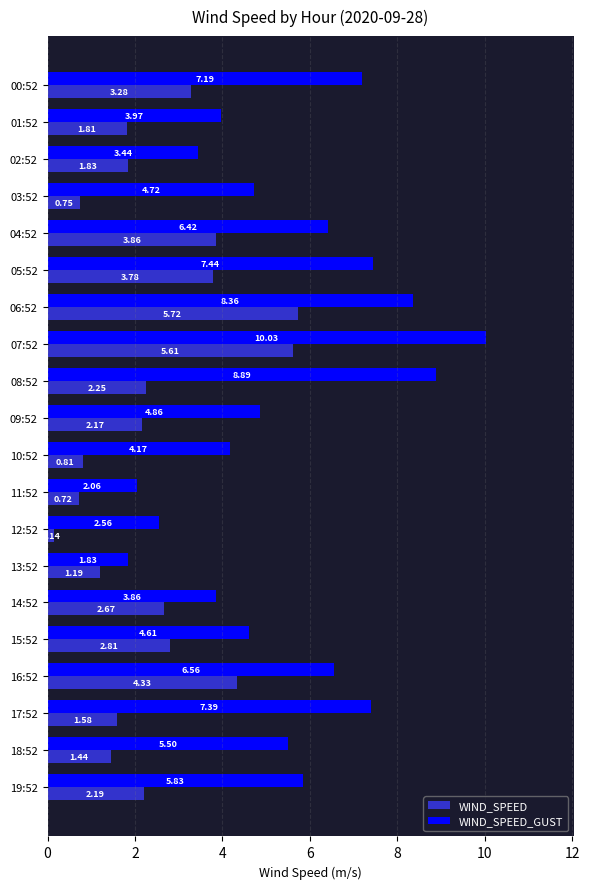

What is the difference between the second highest and minimum values in the WIND_SPEED series?

5.5